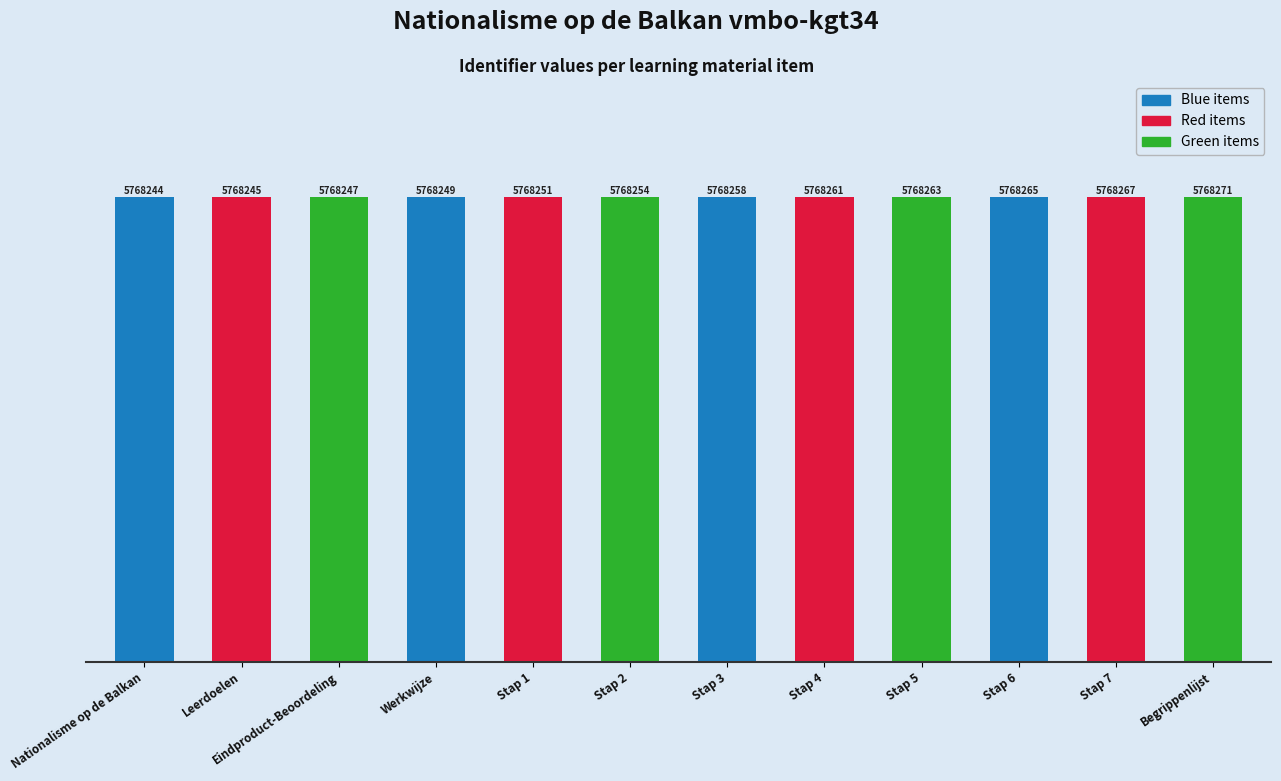

Are the bars horizontal?

No